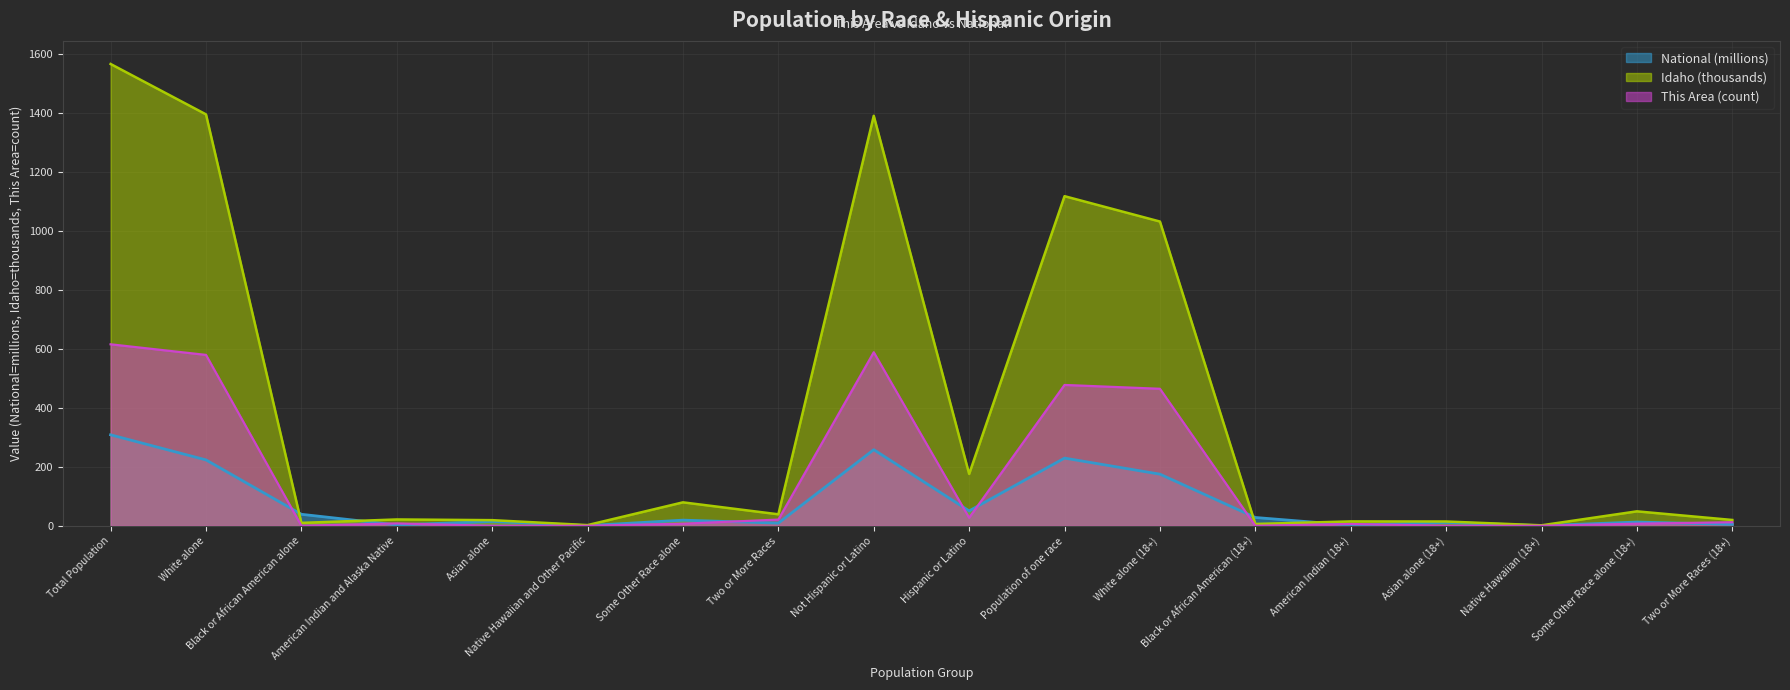

Which has a higher value, Population of one race or Native Hawaiian (18+)?

Population of one race